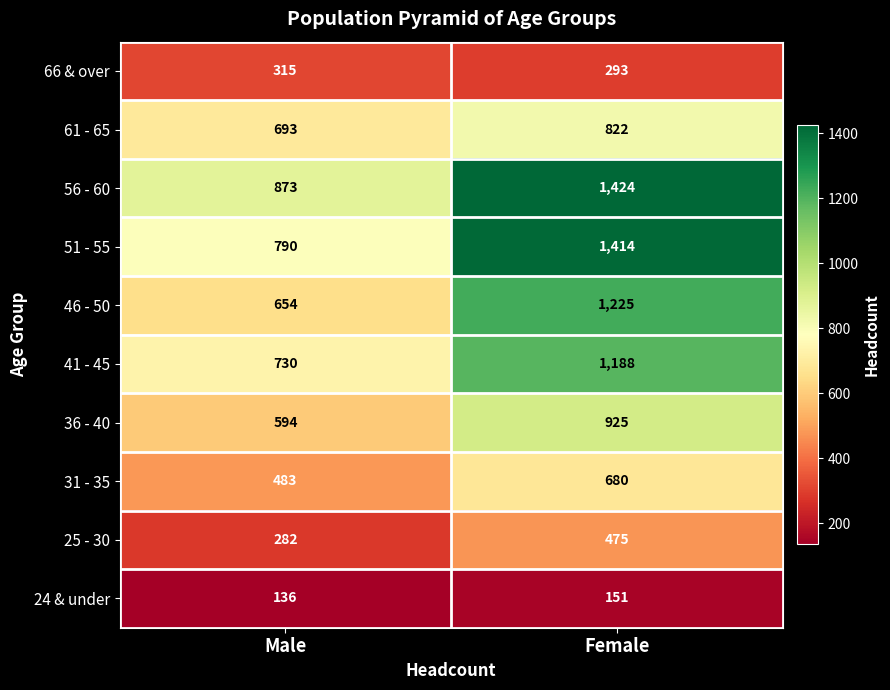

What is the spread (max minus min) of values at Male?

737